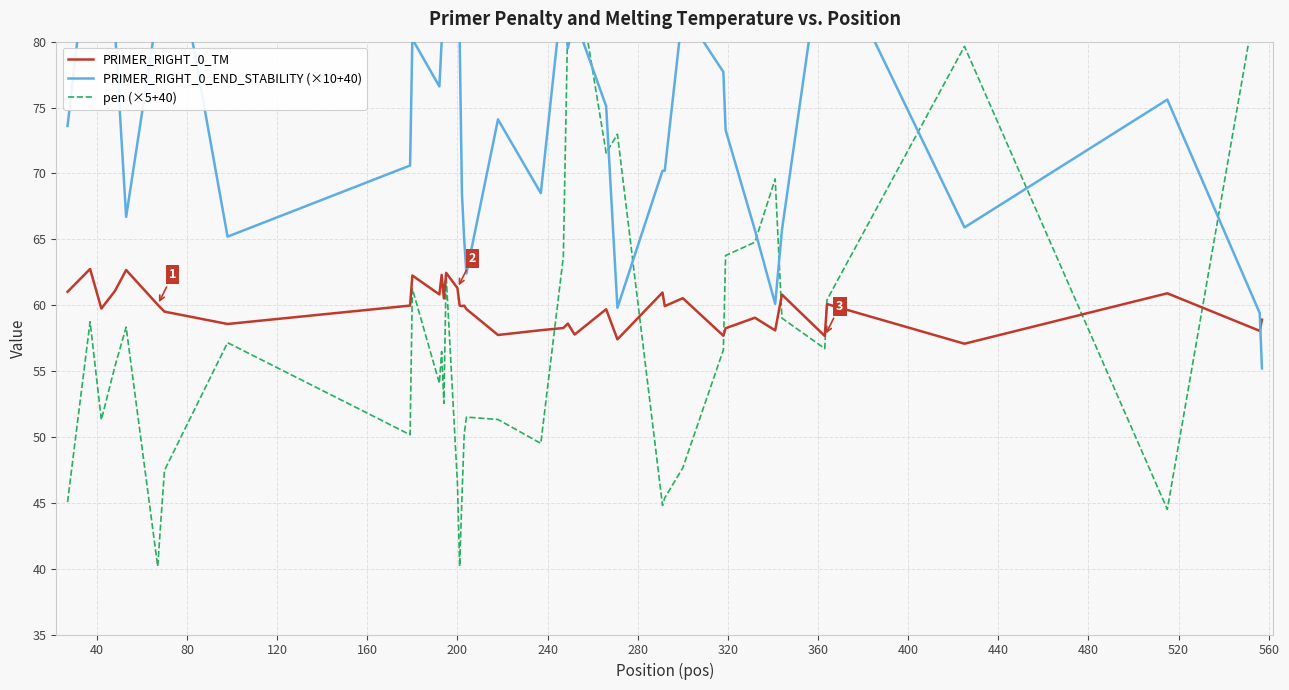

What is the lowest value of the PRIMER_RIGHT_0_TM series?

57.1